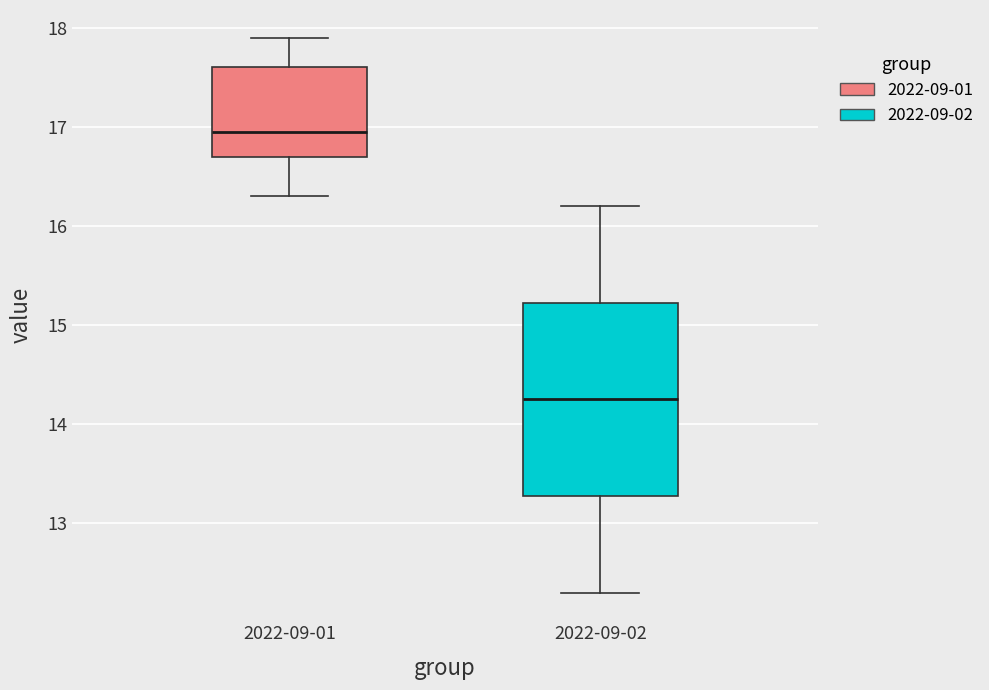

Which box has the highest median line?

2022-09-01